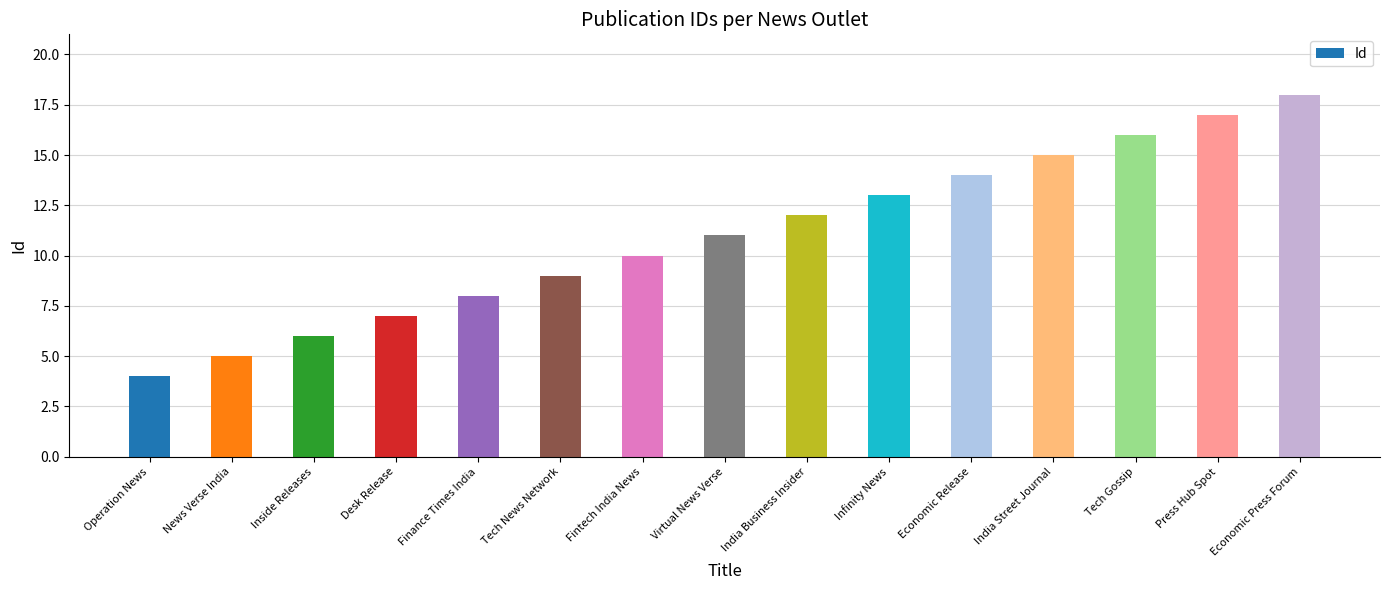

Rank the categories by value from lowest to highest.

Operation News, News Verse India, Inside Releases, Desk Release, Finance Times India, Tech News Network, Fintech India News, Virtual News Verse, India Business Insider, Infinity News, Economic Release, India Street Journal, Tech Gossip, Press Hub Spot, Economic Press Forum